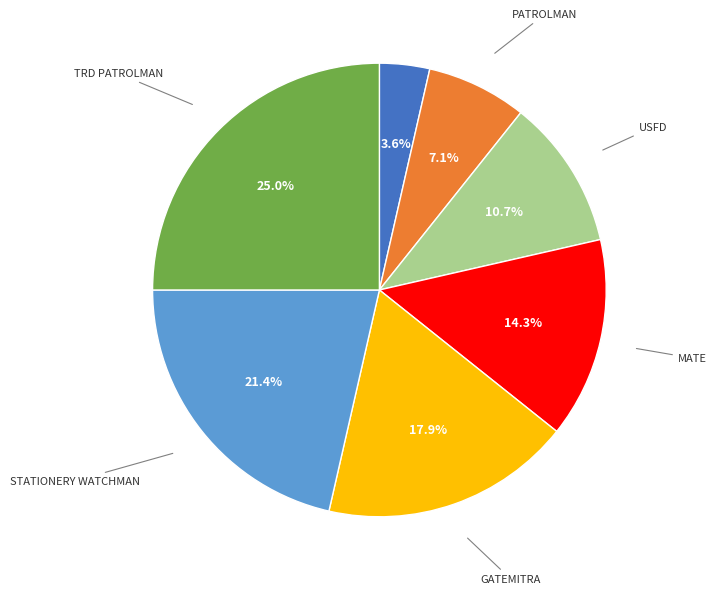

Count the number of slices in the pie.

7